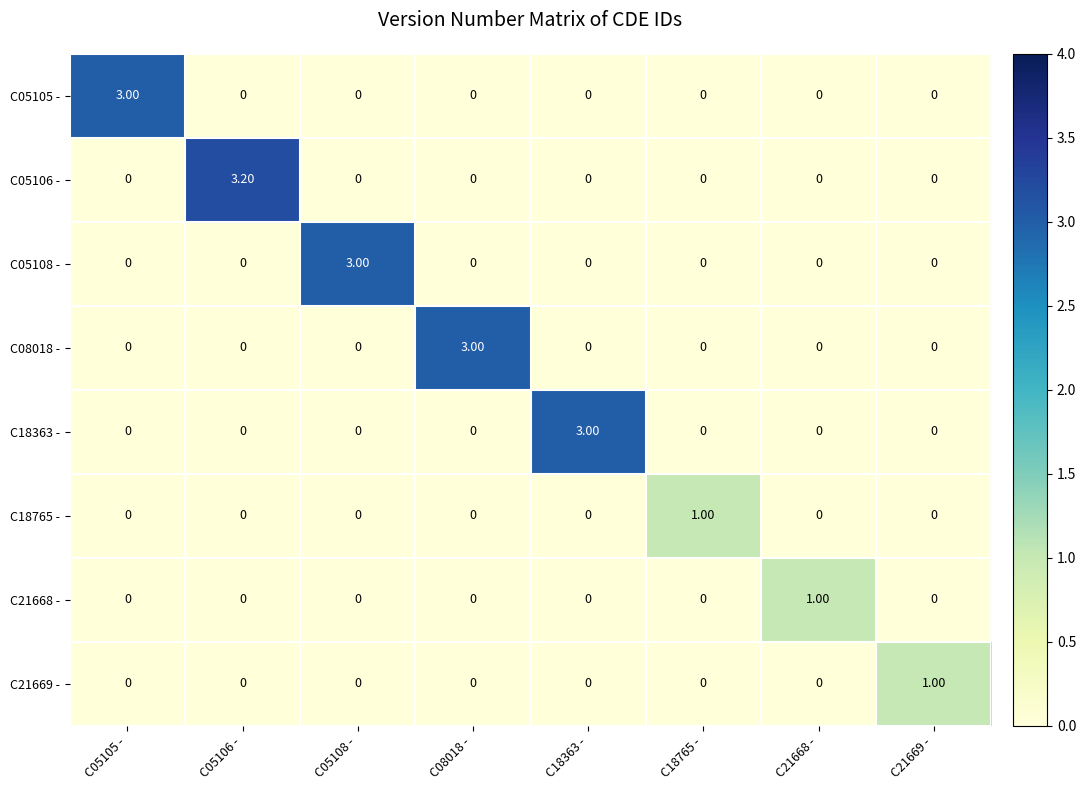

What is the total value across all series at C18765 -?

1.0